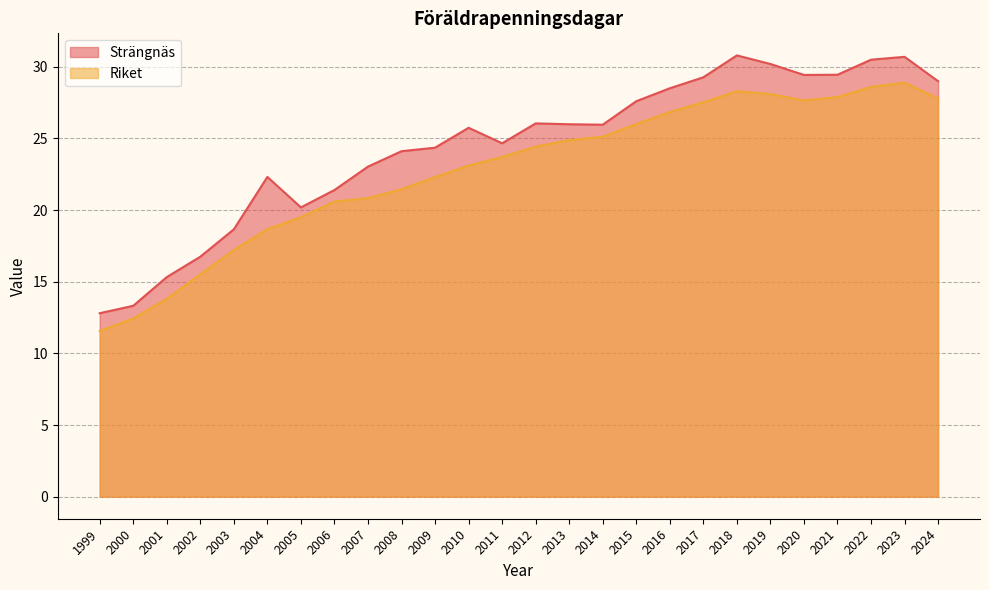

At which category does Strängnäs reach its first local valley?

2005